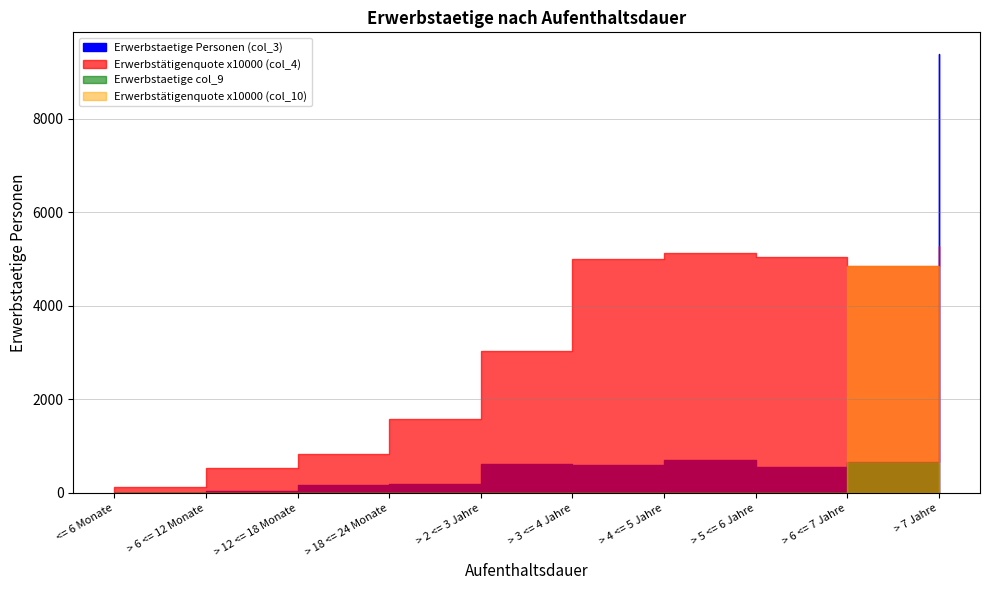

Reading right to left, list all the values displayed in this chart.

Erwerbstaetige Personen (col_3): 9377.0	652.0	547.0	702.0	606.0	609.0	184.0	177.0	38.0	7.0
Erwerbstätigenquote (col_4): 0.5	0.5	0.5	0.5	0.5	0.3	0.2	0.1	0.1	0.0
Erwerbstaetige col_9: 0.0	649.0	0.0	0.0	0.0	0.0	0.0	0.0	0.0	0.0
Erwerbstätigenquote col_10: 0.0	0.5	0.0	0.0	0.0	0.0	0.0	0.0	0.0	0.0